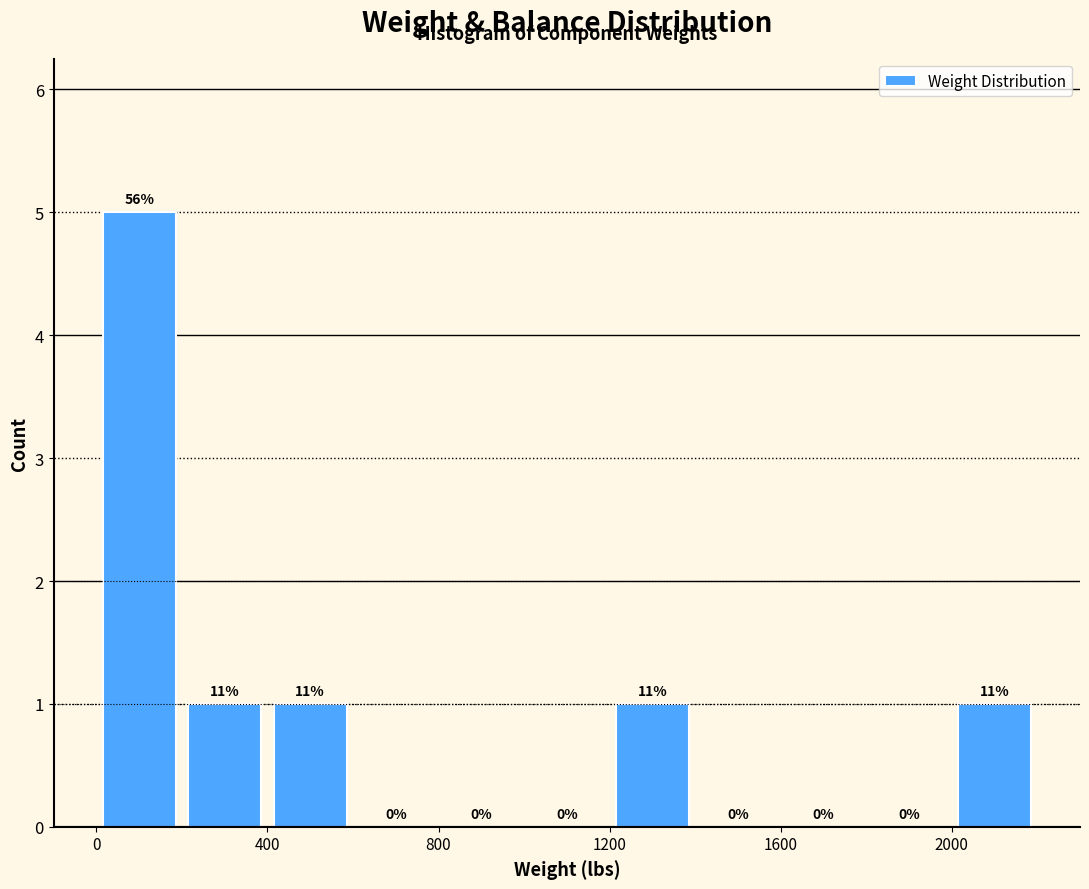

Which range on the x-axis has the tallest bar?

0 to 200